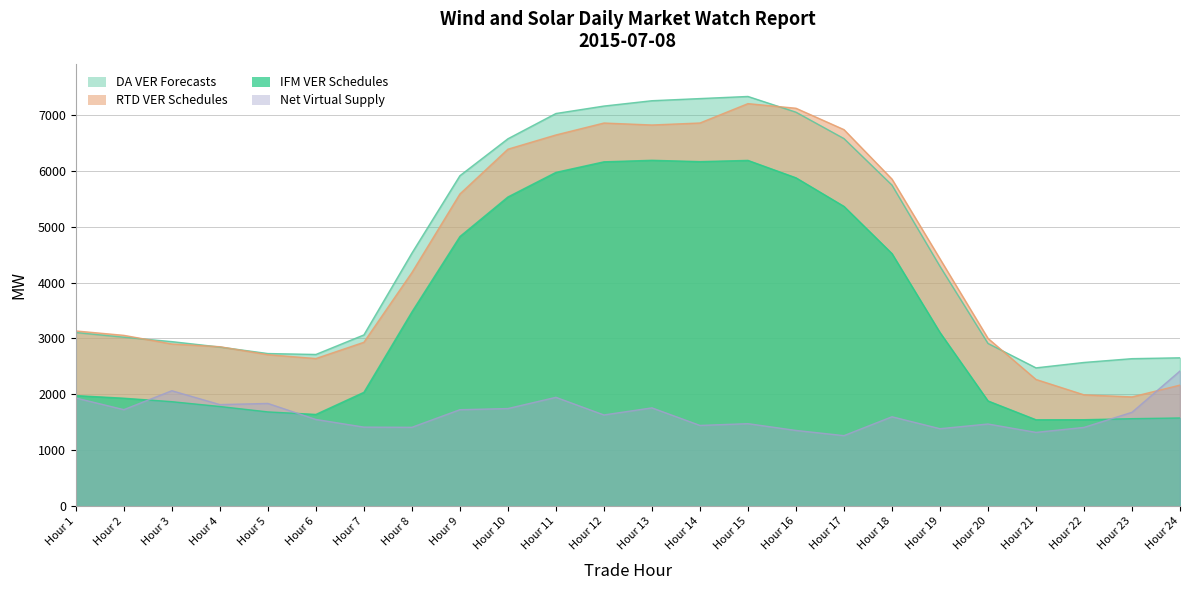

The DA VER Forecasts series shows 8806.6 at Hour 17. True or false?

False